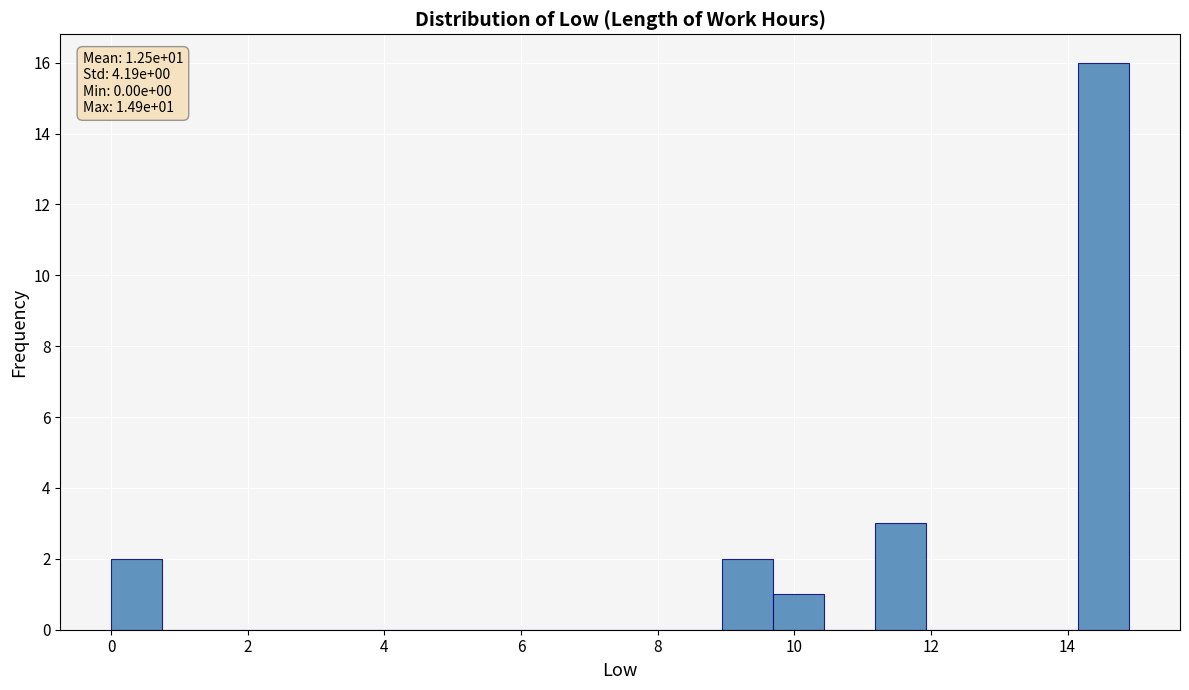

Read against the x-axis, roughly where is the centre of the tallest bar?

14.6